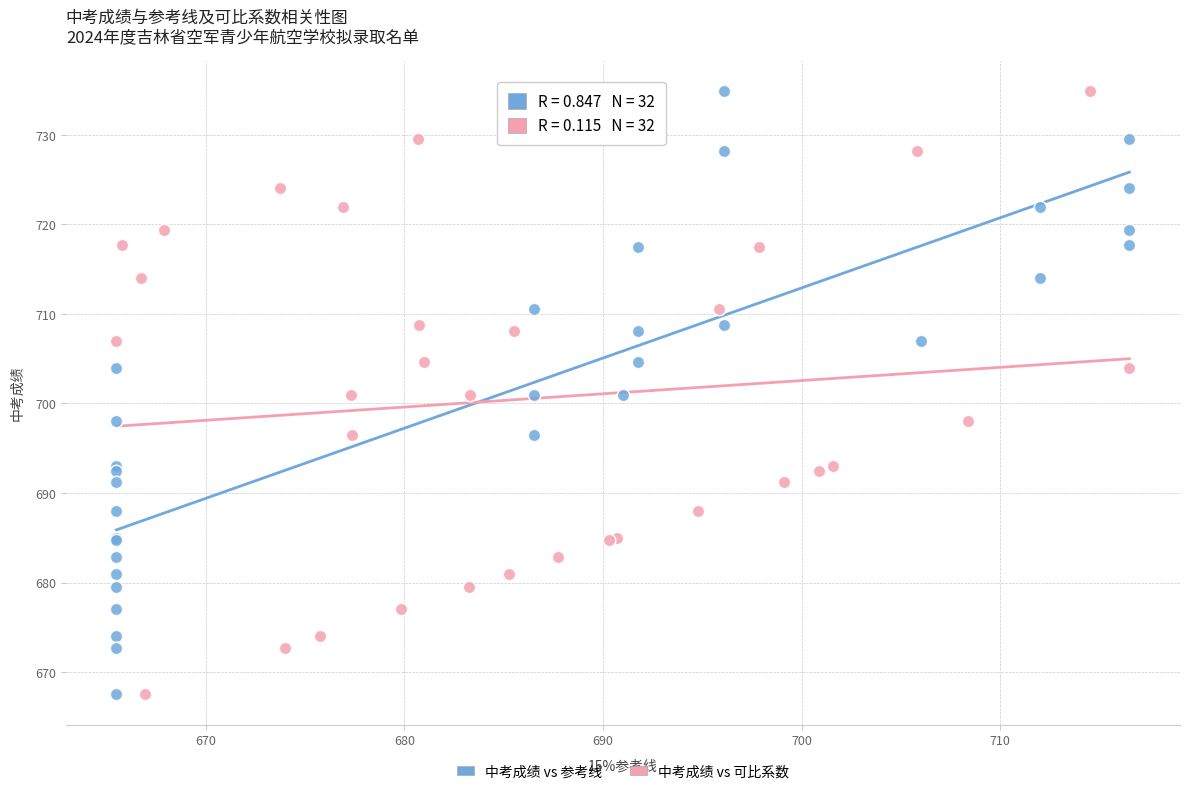

What are all the series names shown in the legend?

中考成绩 vs 参考线, 中考成绩 vs 可比系数